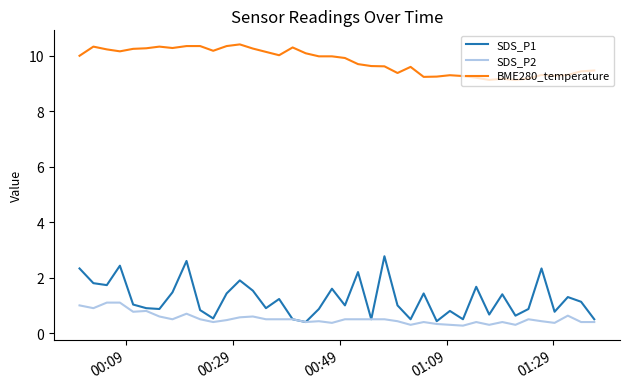

What is the lowest value of the SDS_P1 series?

0.4